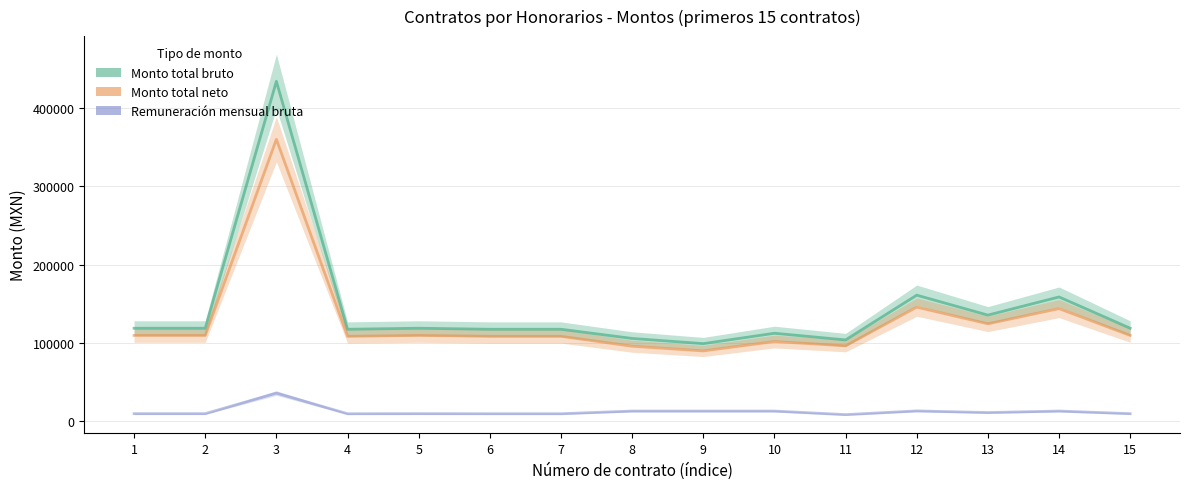

How many data points in Monto total bruto are less than 118920?

7